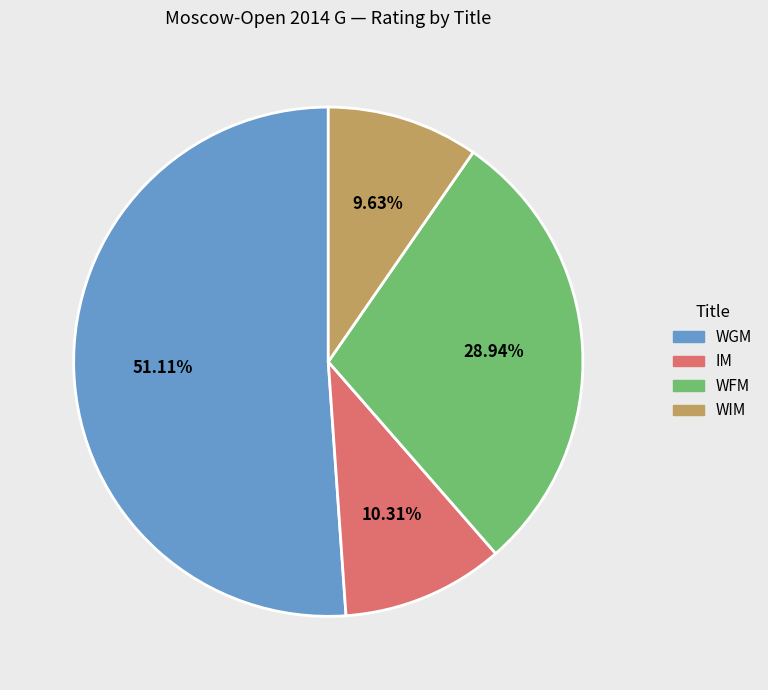

Does any single category account for the majority?

Yes